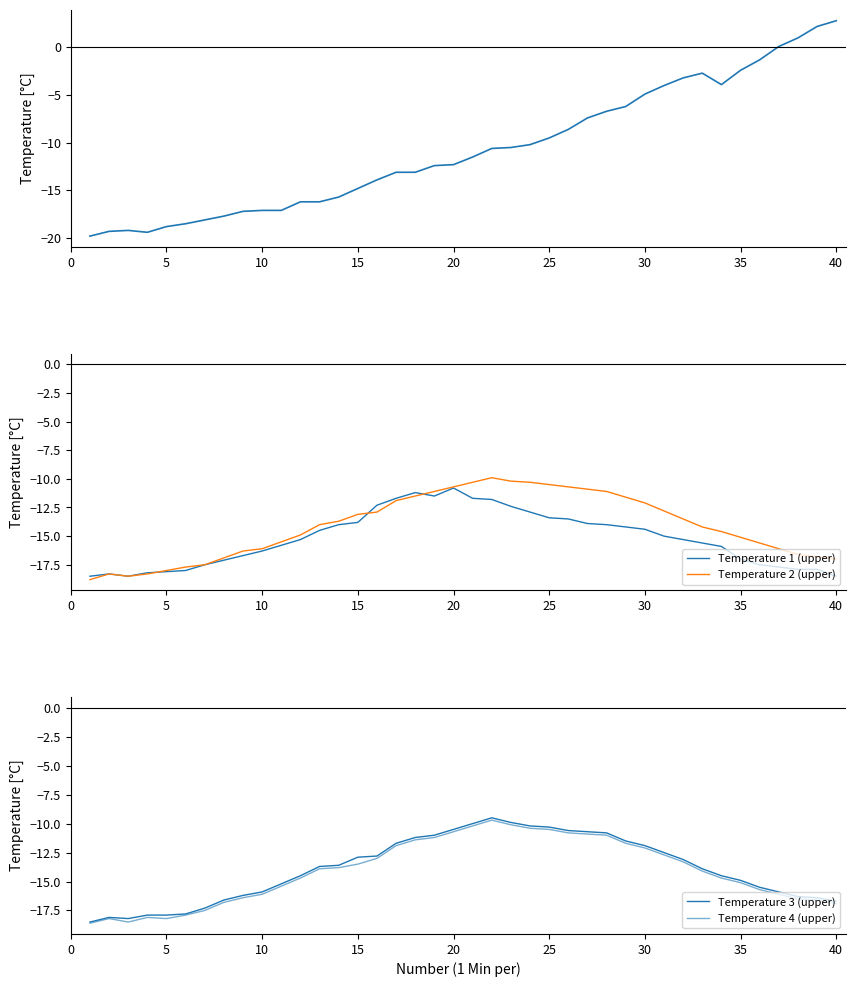

Reading right to left, extract all data points from this chart.

Application data (col 9): 2.8	2.2	1.0	0.1	-1.3	-2.4	-3.9	-2.7	-3.2	-4.0	-4.9	-6.2	-6.7	-7.4	-8.6	-9.5	-10.2	-10.5	-10.6	-11.5	-12.3	-12.4	-13.1	-13.1	-13.9	-14.8	-15.7	-16.2	-16.2	-17.1	-17.1	-17.2	-17.7	-18.1	-18.5	-18.8	-19.4	-19.2	-19.3	-19.8
Temperature 1 (upper): -18.5	-17.9	-17.9	-17.7	-17.5	-17.0	-15.9	-15.6	-15.3	-15.0	-14.4	-14.2	-14.0	-13.9	-13.5	-13.4	-12.9	-12.4	-11.8	-11.7	-10.8	-11.5	-11.2	-11.7	-12.3	-13.8	-14.0	-14.5	-15.3	-15.8	-16.3	-16.7	-17.1	-17.5	-18.0	-18.1	-18.2	-18.5	-18.3	-18.5
Temperature 2 (upper): -17.0	-16.8	-16.6	-16.1	-15.6	-15.1	-14.6	-14.2	-13.5	-12.8	-12.1	-11.6	-11.1	-10.9	-10.7	-10.5	-10.3	-10.2	-9.9	-10.3	-10.7	-11.1	-11.5	-11.9	-12.9	-13.1	-13.7	-14.0	-14.9	-15.5	-16.1	-16.3	-16.9	-17.5	-17.7	-18.0	-18.3	-18.5	-18.3	-18.8
Temperature 3 (upper): -16.7	-16.4	-16.3	-15.9	-15.5	-14.9	-14.5	-13.9	-13.1	-12.5	-11.9	-11.5	-10.8	-10.7	-10.6	-10.3	-10.2	-9.9	-9.5	-10.0	-10.5	-11.0	-11.2	-11.7	-12.8	-12.9	-13.6	-13.7	-14.5	-15.2	-15.9	-16.2	-16.6	-17.3	-17.8	-17.9	-17.9	-18.2	-18.1	-18.5
Temperature 4 (upper): -16.9	-16.6	-16.5	-16.1	-15.7	-15.1	-14.7	-14.1	-13.3	-12.7	-12.1	-11.7	-11.0	-10.9	-10.8	-10.5	-10.4	-10.1	-9.7	-10.2	-10.7	-11.2	-11.4	-11.9	-13.0	-13.5	-13.8	-13.9	-14.7	-15.4	-16.1	-16.4	-16.8	-17.5	-17.9	-18.2	-18.1	-18.5	-18.2	-18.6